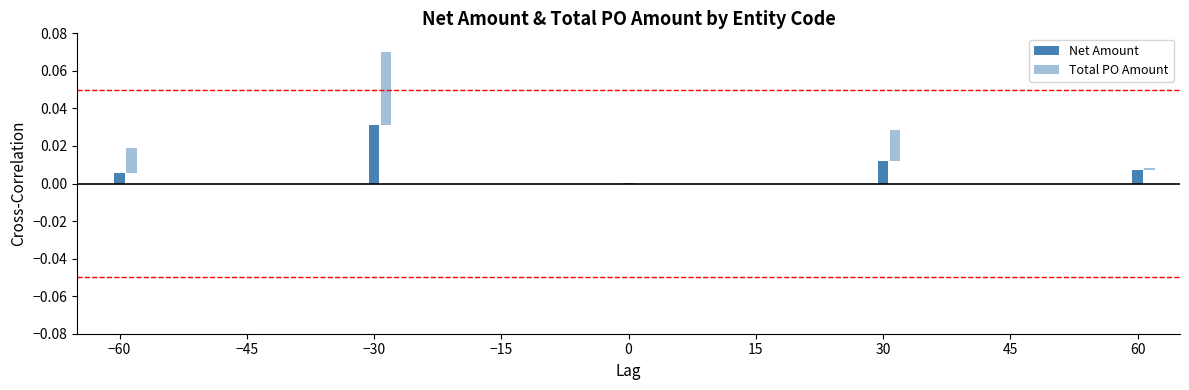

List the series in order of their peak value, highest first.

Total PO Amount, Net Amount